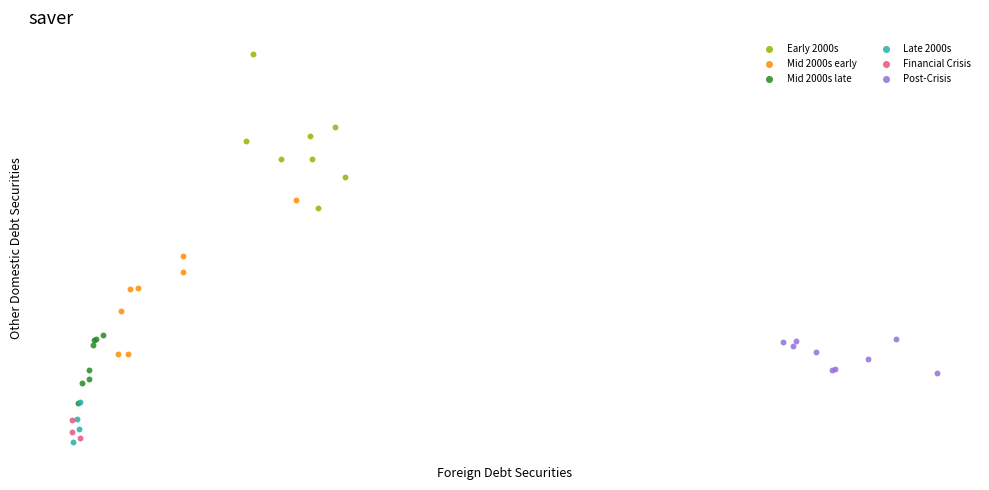

Which series contains the lowest Y value?

Late 2000s